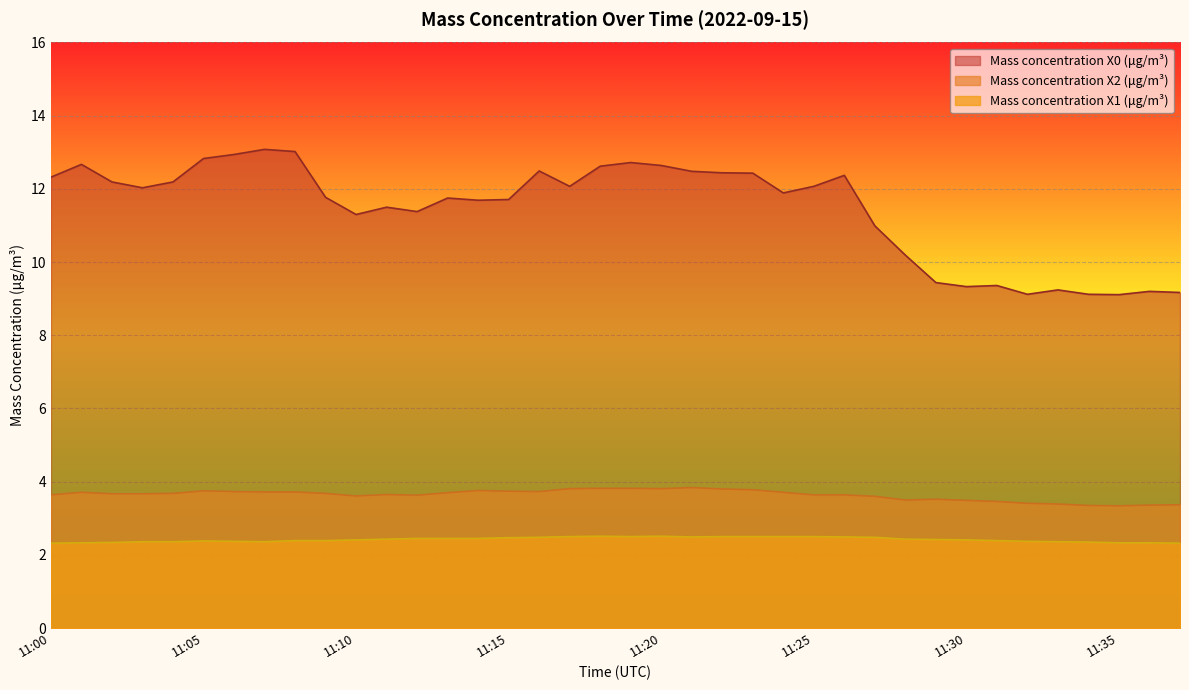

Where is the first local minimum for Mass concentration X2 (μg/m³)?

11:10